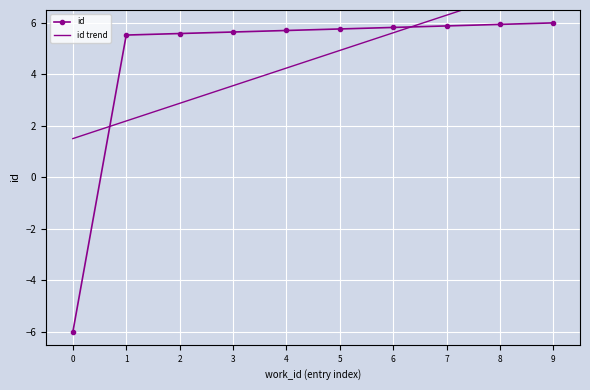

How many lines are shown in the chart?

2